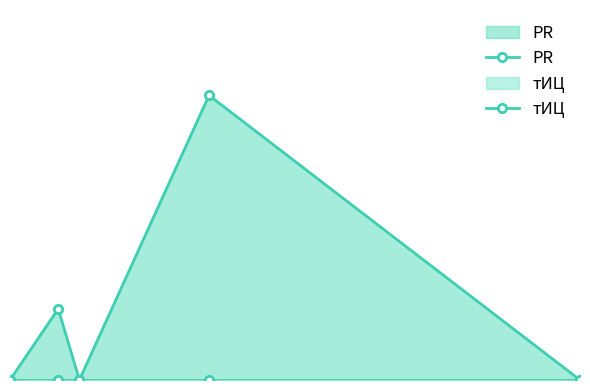

True or false: тИЦ and PR cross at least once.

False